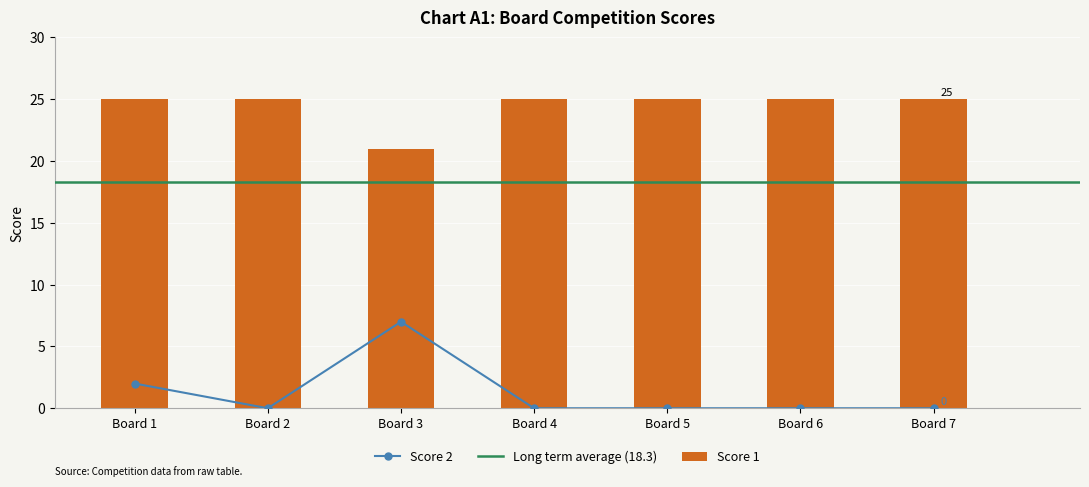

At which category is the sum across all series the highest?

Board 3